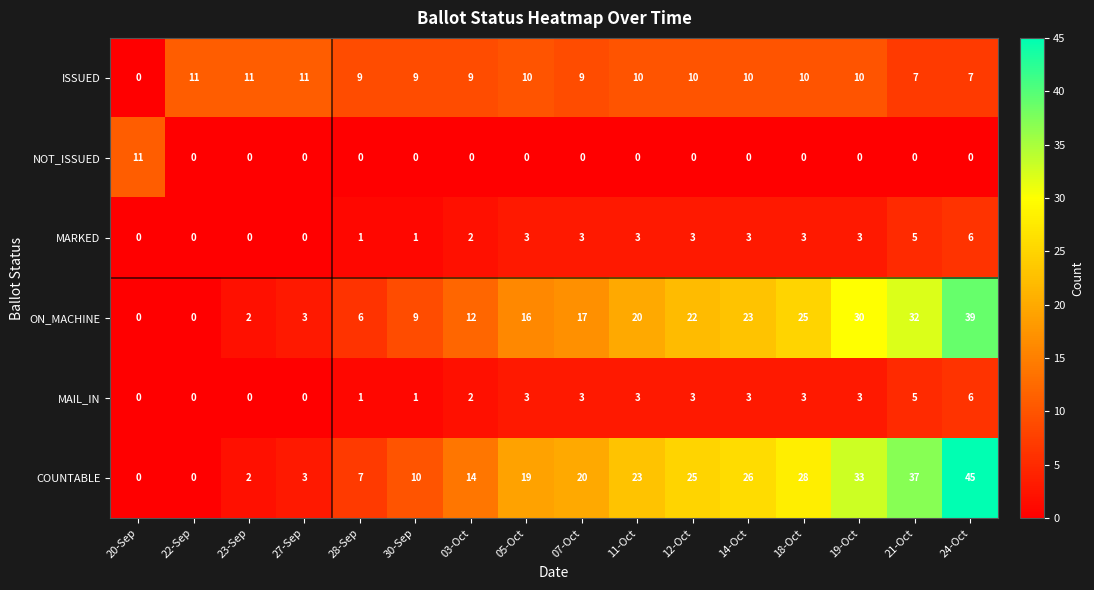

What is the sum of the ISSUED values at 30-Sep and 21-Oct?

16